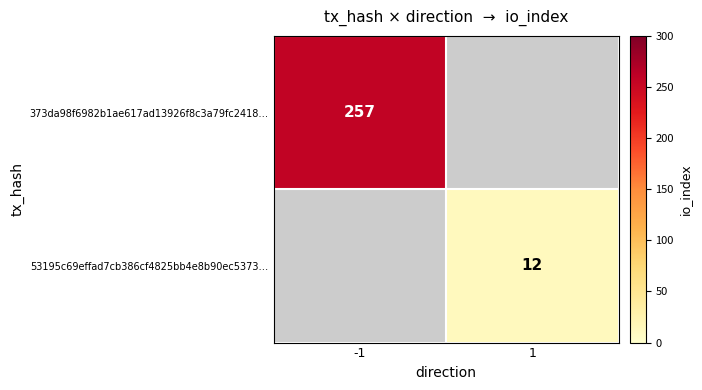

At which category does the chart reach its peak across all series?

-1